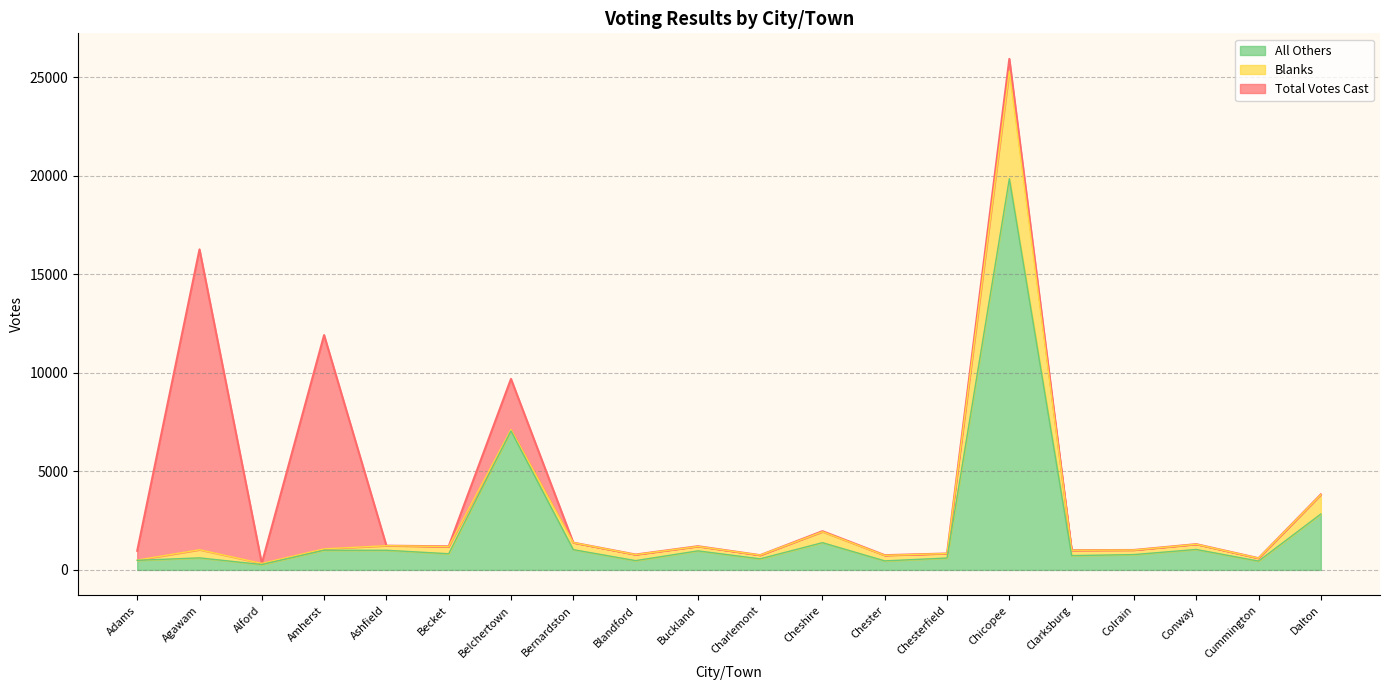

At how many categories does at least one series exceed 13514?

2